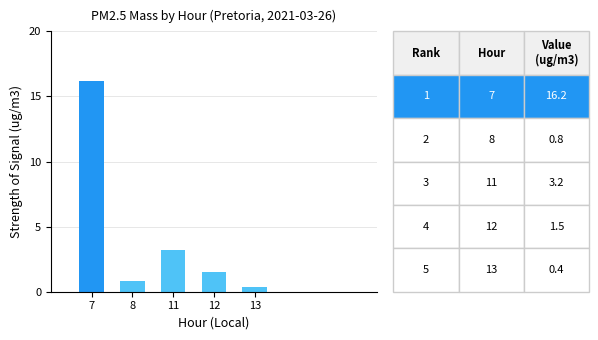

How many bars are there in total?

5